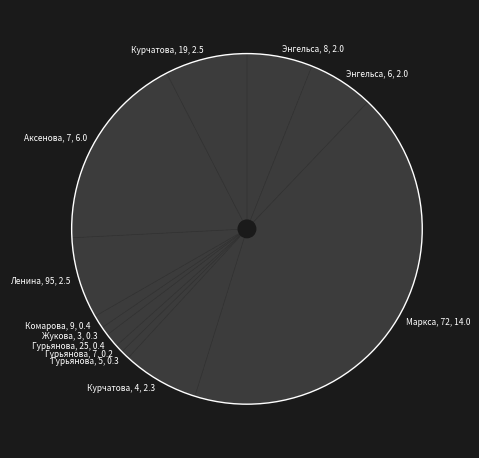

Which has a higher value, Жукова, 3, 0.3 or Энгельса, 8, 2.0?

Энгельса, 8, 2.0